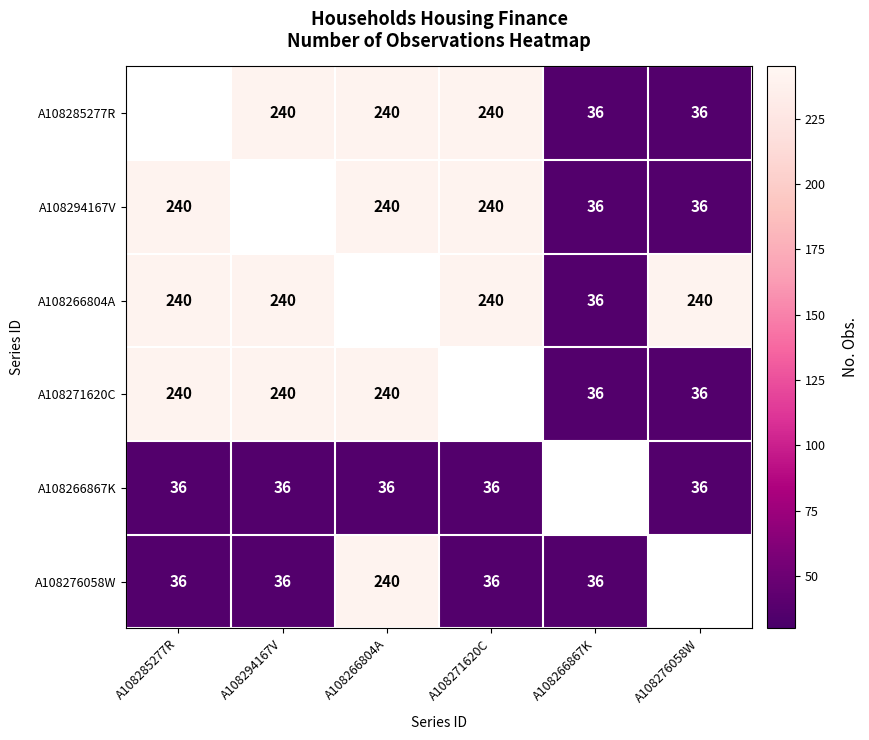

Which has a higher value, A108271620C or A108276058W?

A108271620C